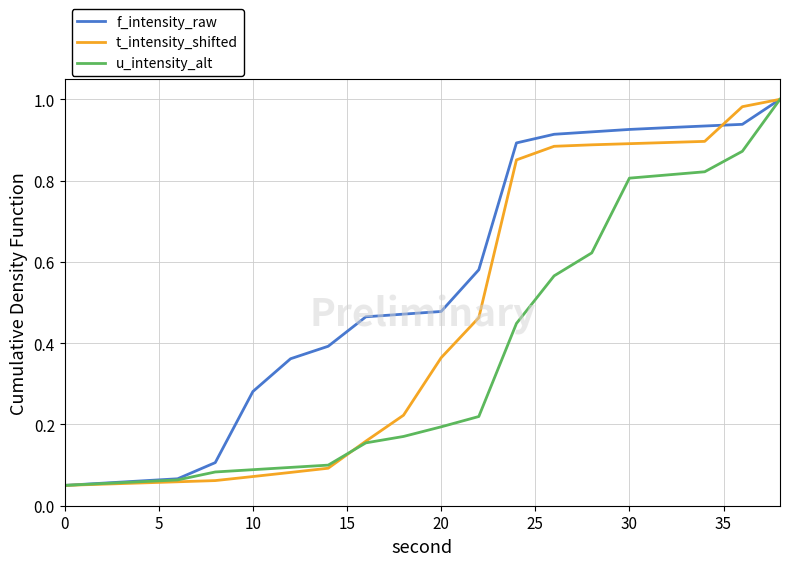

Which series has the largest total across all categories?

f_intensity_raw